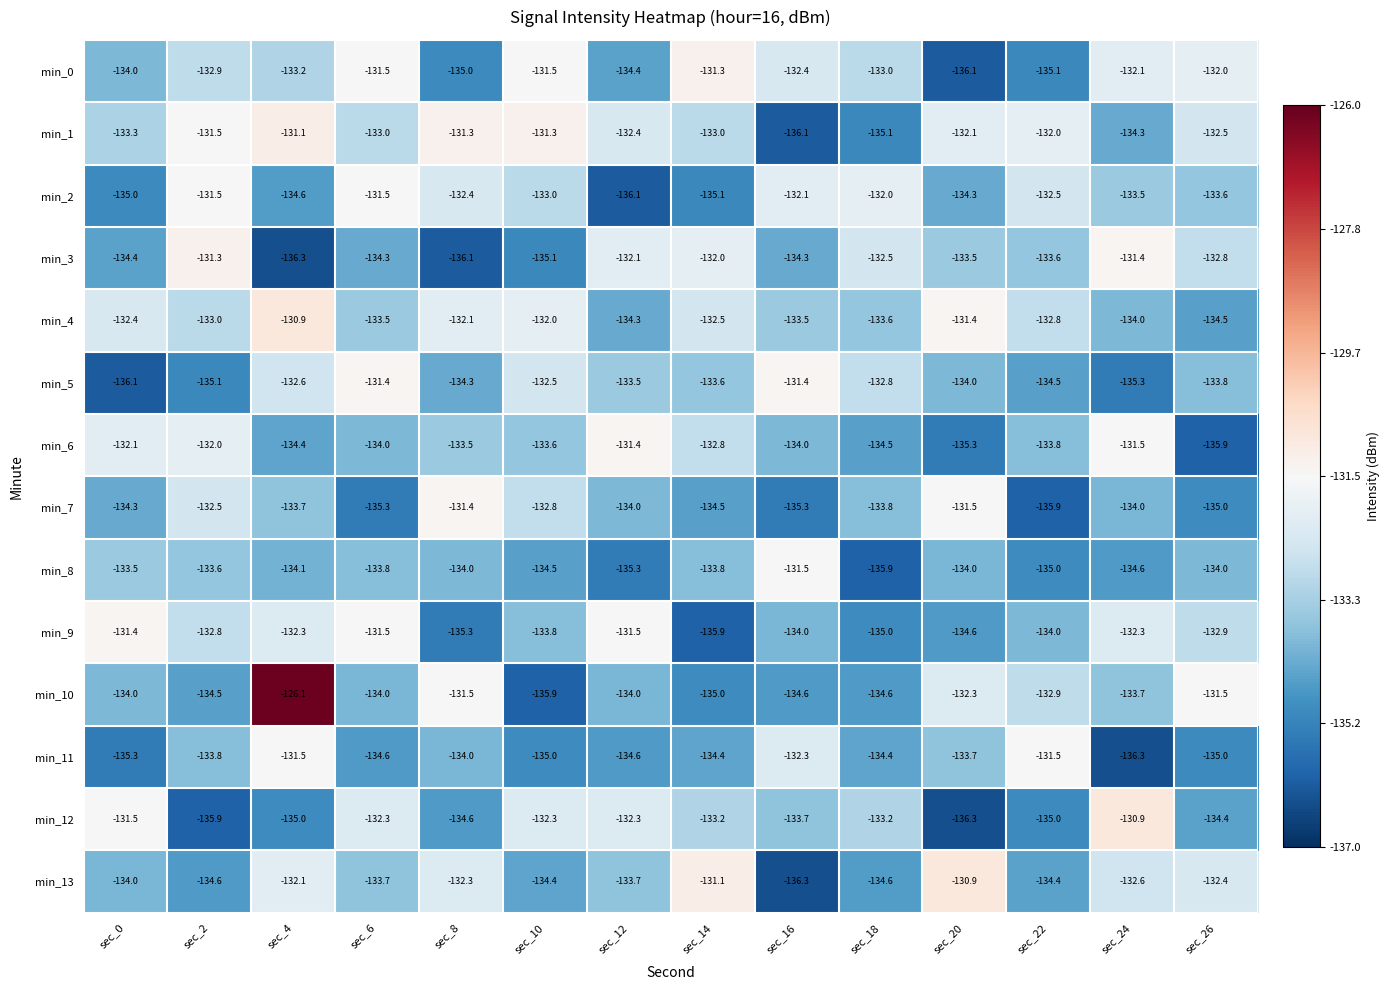

What is the minimum value for min_1?

-136.1